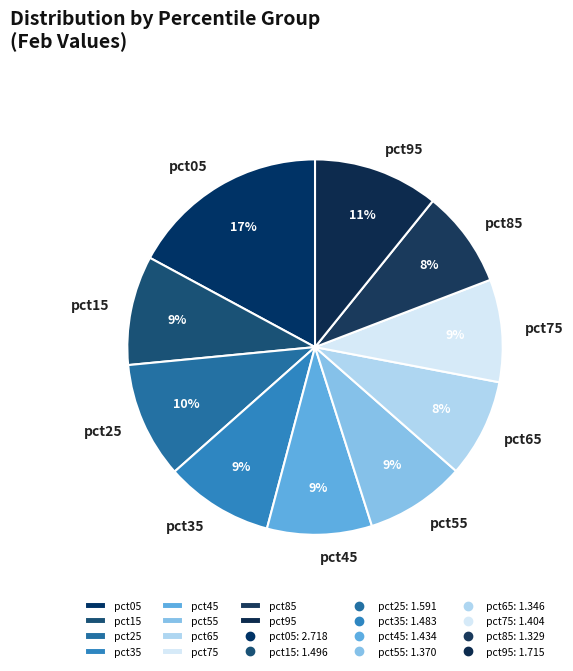

To the nearest percent, what percentage of the pie is pct55?

9%